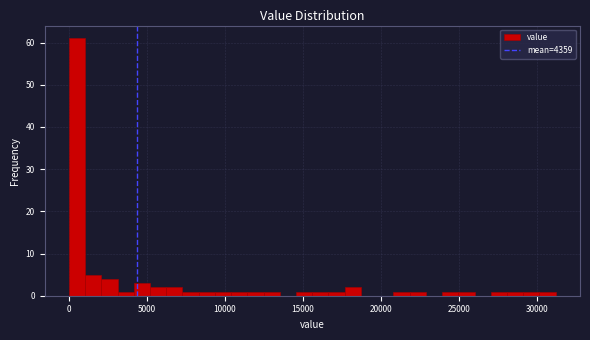

Read against the x-axis, roughly where is the centre of the tallest bar?

500